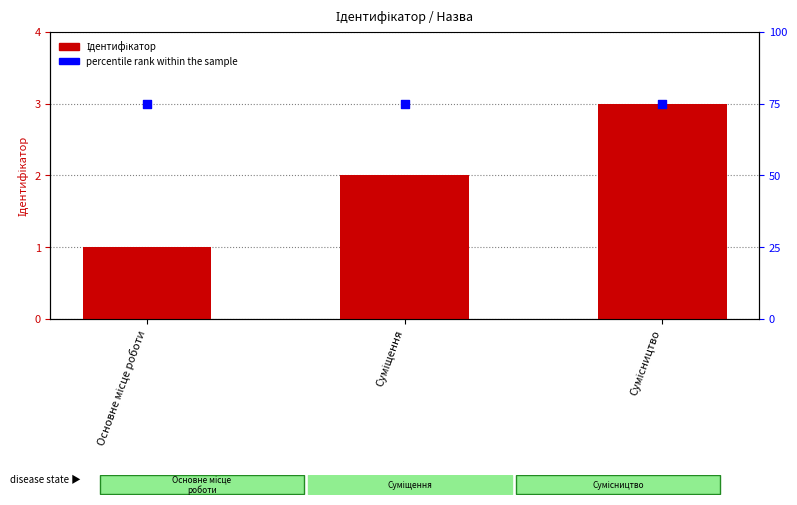

Which series has the largest total across all categories?

percentile rank within the sample